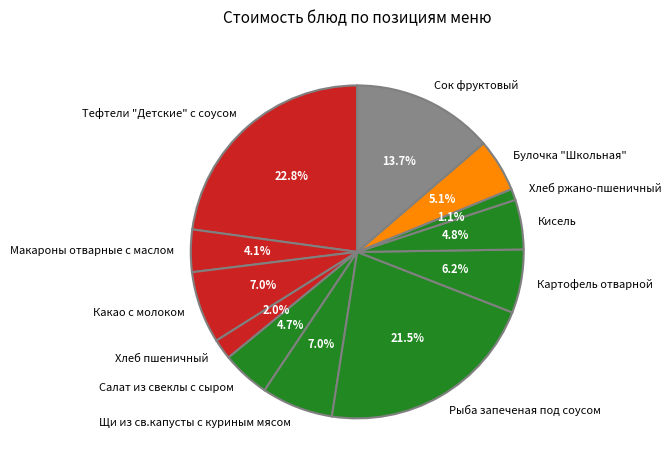

To the nearest percent, what portion does Макароны отварные с маслом represent?

4%